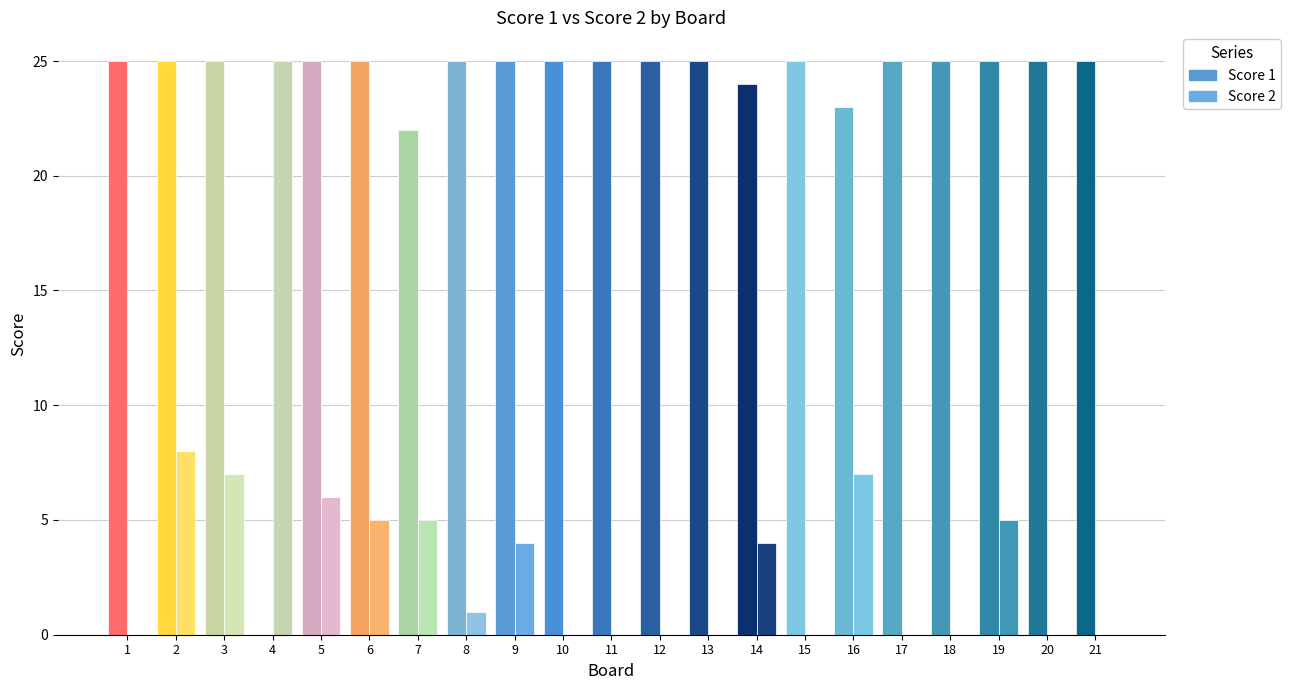

What is the difference between the highest and lowest values at 4?

25